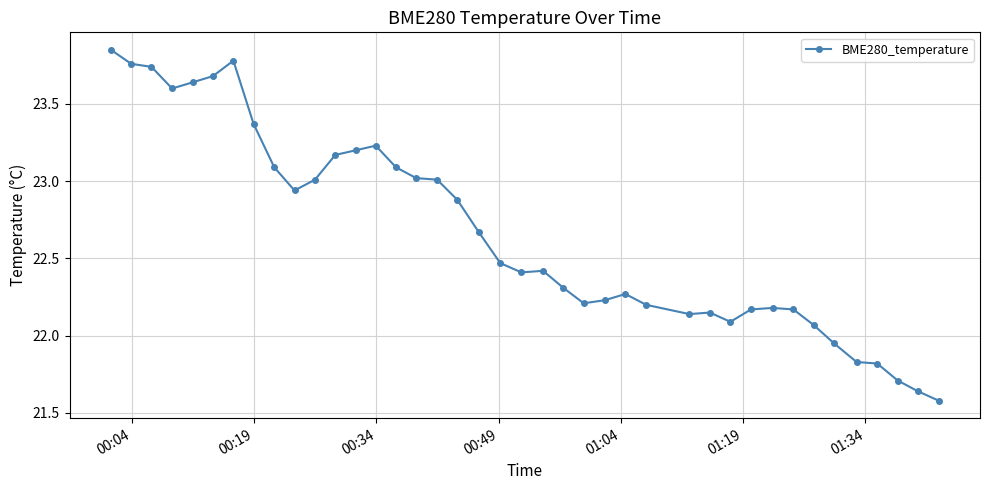

What is the sum of all values?

906.8